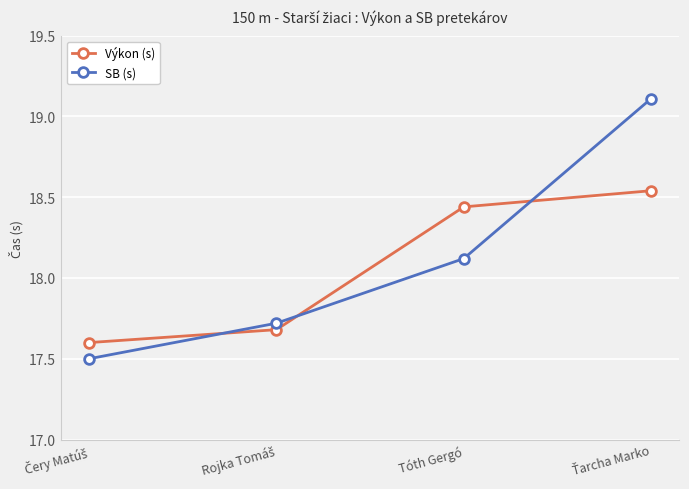

What are all the series names shown in the legend?

Výkon (s), SB (s)